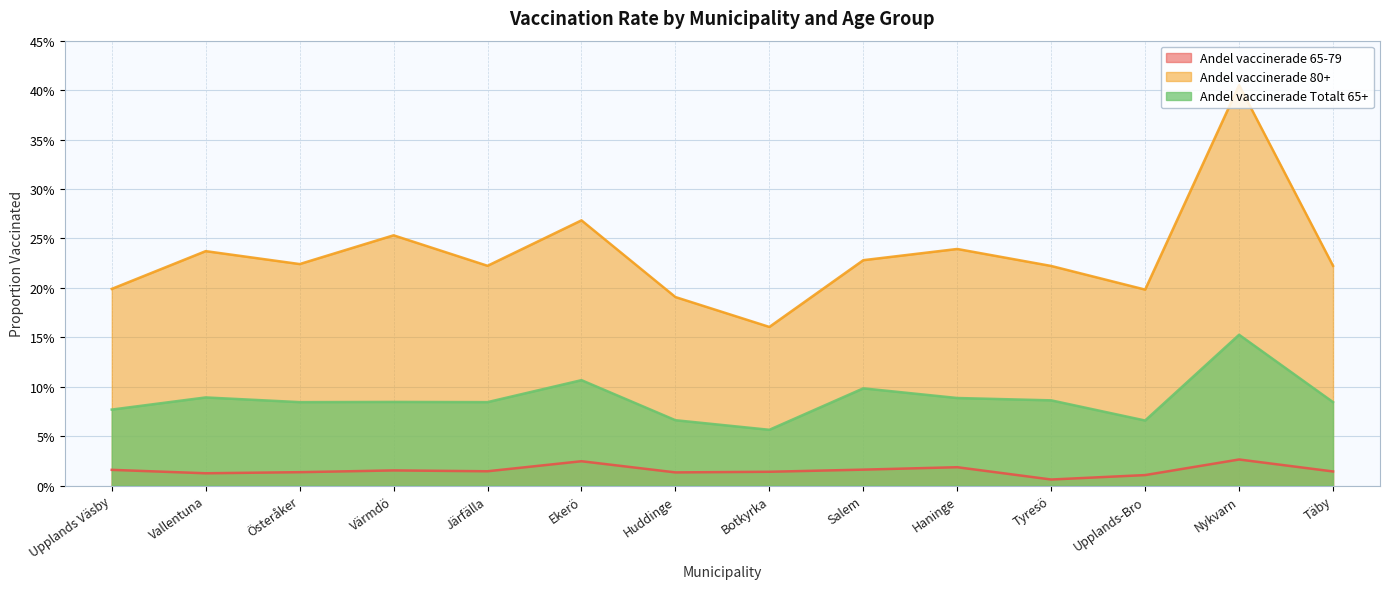

Reading right to left, extract all data points from this chart.

Andel vaccinerade 65-79: Täby=0.0	Nykvarn=0.0	Upplands-Bro=0.0	Tyresö=0.0	Haninge=0.0	Salem=0.0	Botkyrka=0.0	Huddinge=0.0	Ekerö=0.0	Järfälla=0.0	Värmdö=0.0	Österåker=0.0	Vallentuna=0.0	Upplands Väsby=0.0
Andel vaccinerade 80+: Täby=0.2	Nykvarn=0.4	Upplands-Bro=0.2	Tyresö=0.2	Haninge=0.2	Salem=0.2	Botkyrka=0.2	Huddinge=0.2	Ekerö=0.3	Järfälla=0.2	Värmdö=0.3	Österåker=0.2	Vallentuna=0.2	Upplands Väsby=0.2
Andel vaccinerade Totalt 65+: Täby=0.1	Nykvarn=0.2	Upplands-Bro=0.1	Tyresö=0.1	Haninge=0.1	Salem=0.1	Botkyrka=0.1	Huddinge=0.1	Ekerö=0.1	Järfälla=0.1	Värmdö=0.1	Österåker=0.1	Vallentuna=0.1	Upplands Väsby=0.1